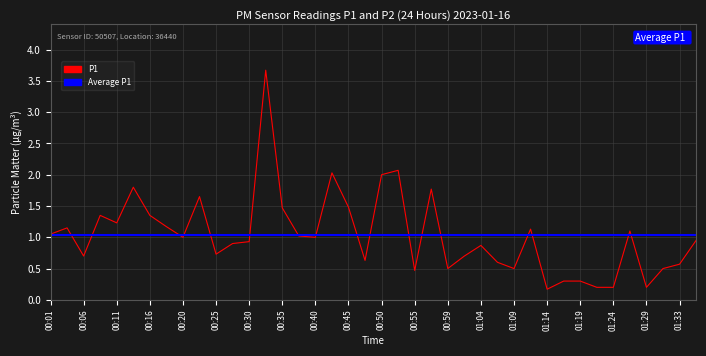

Between 00:59 and 01:31, which is larger?

00:59